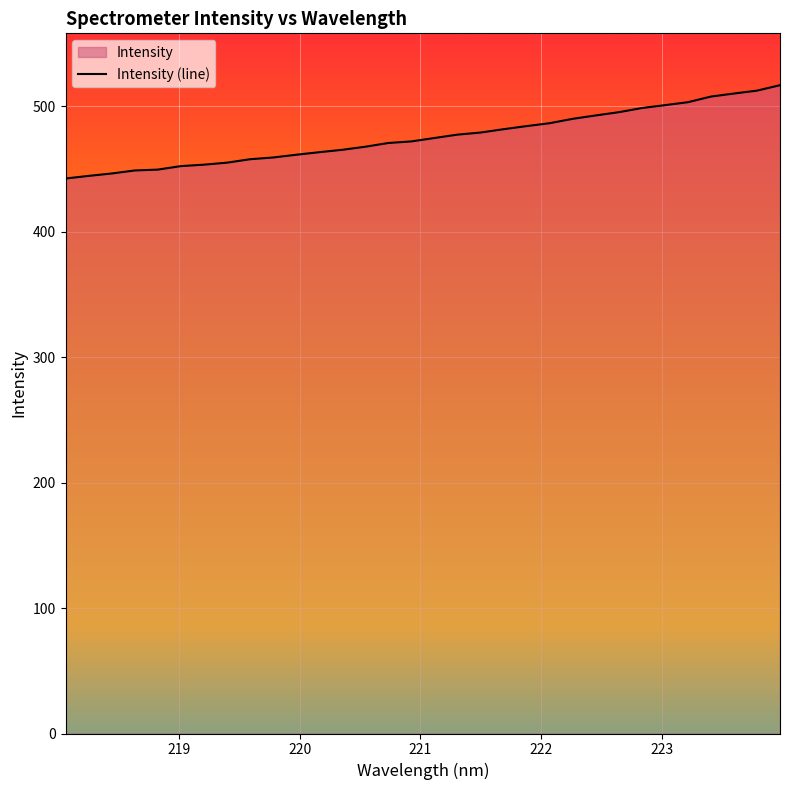

How many lines are shown in the chart?

1